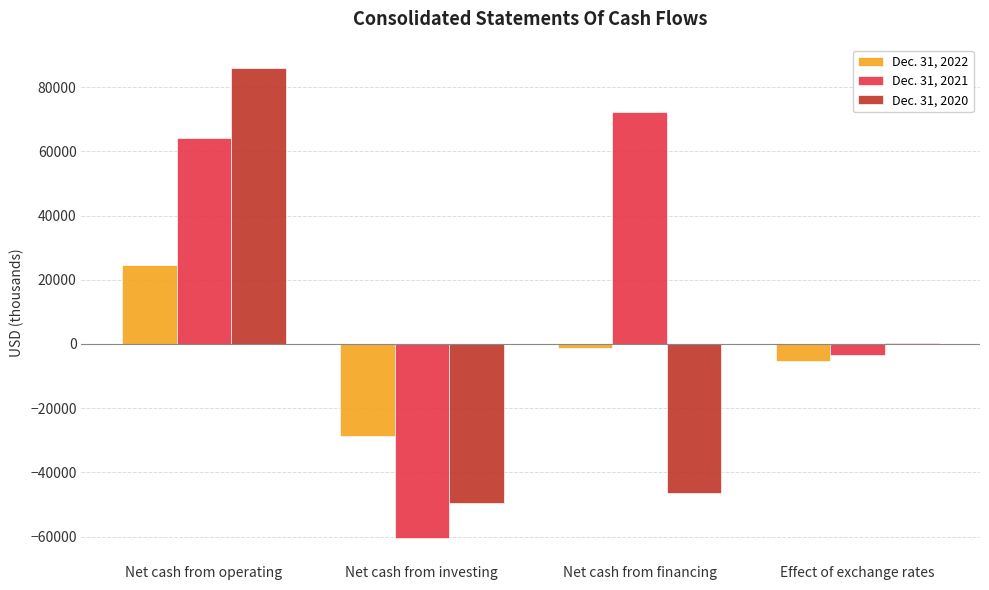

Count the number of data series in this chart.

3